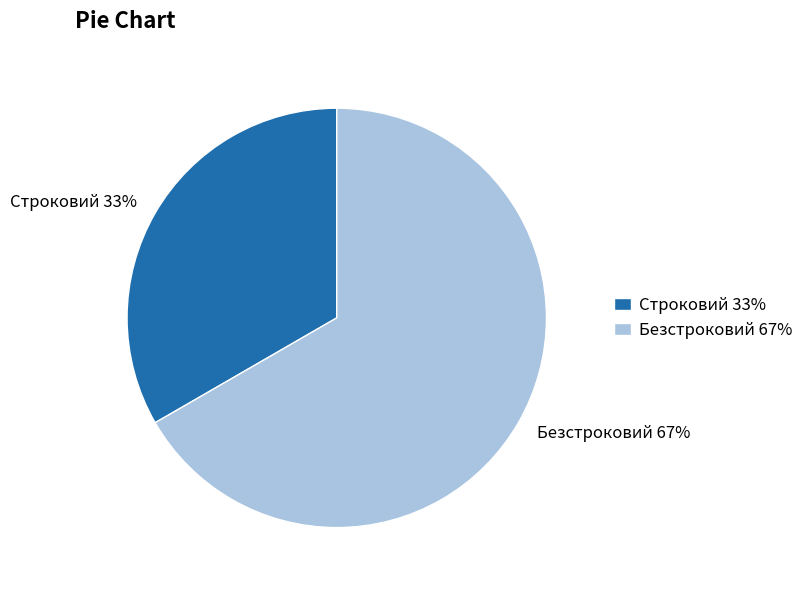

Do Строковий 33% and Безстроковий 67% together represent more than half of the pie?

Yes